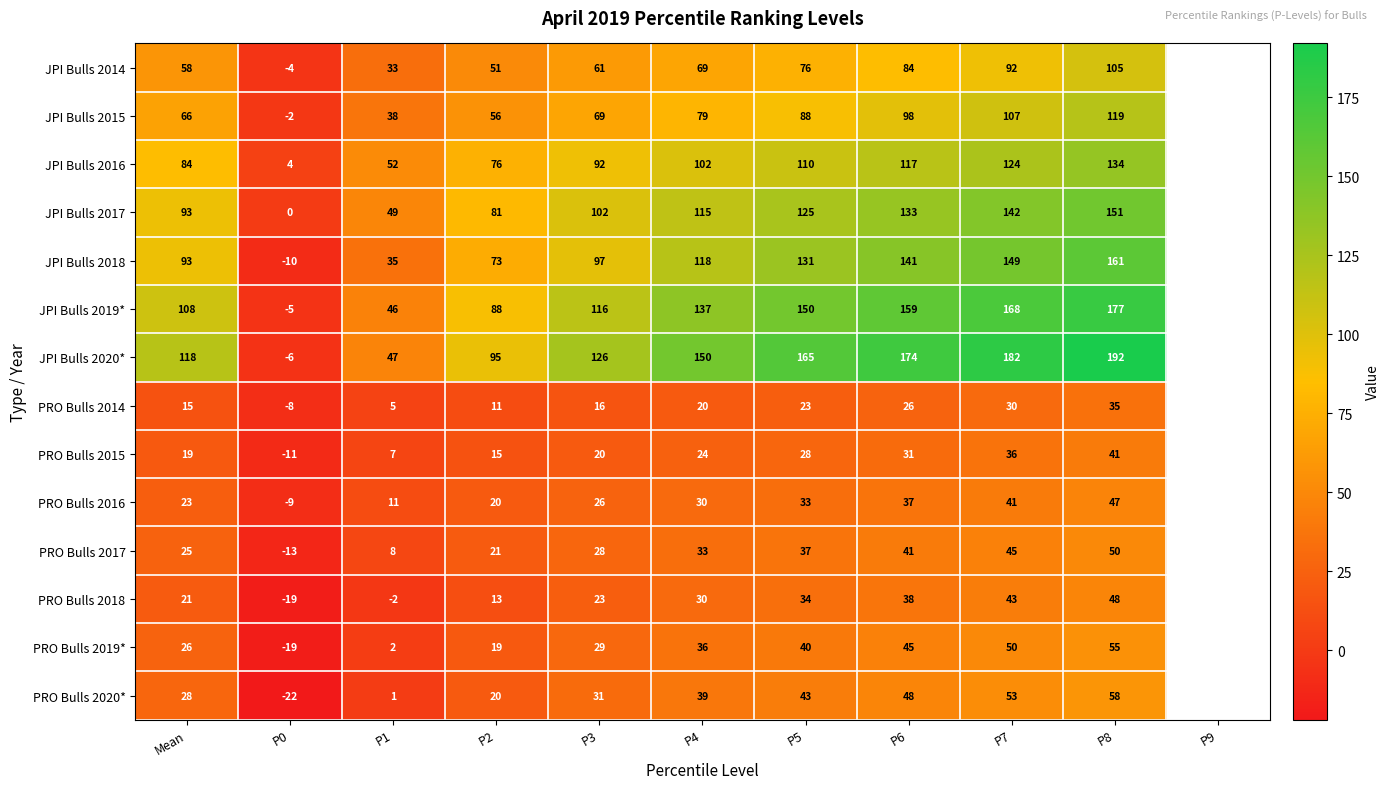

Is it true that PRO Bulls 2015 equals -17 at P0?

False